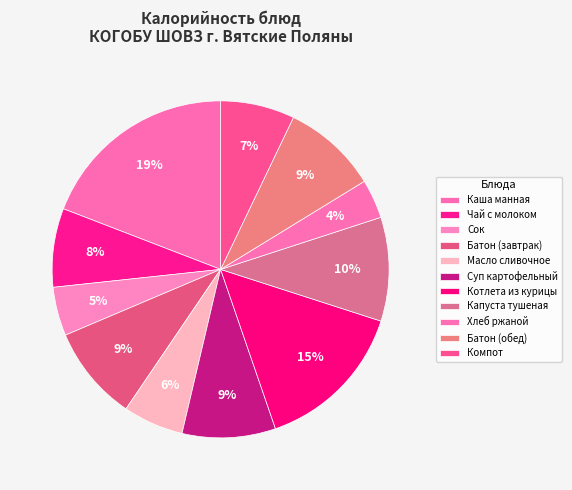

True or false: Хлеб ржаной accounts for 4% of the total.

True